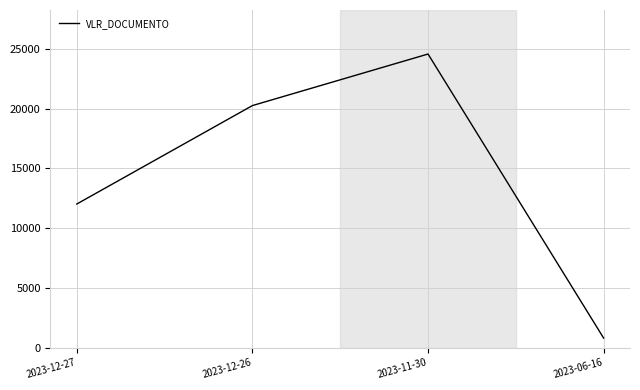

Approximately how many times larger is the value at 2023-12-26 compared to 2023-12-27?

1.7